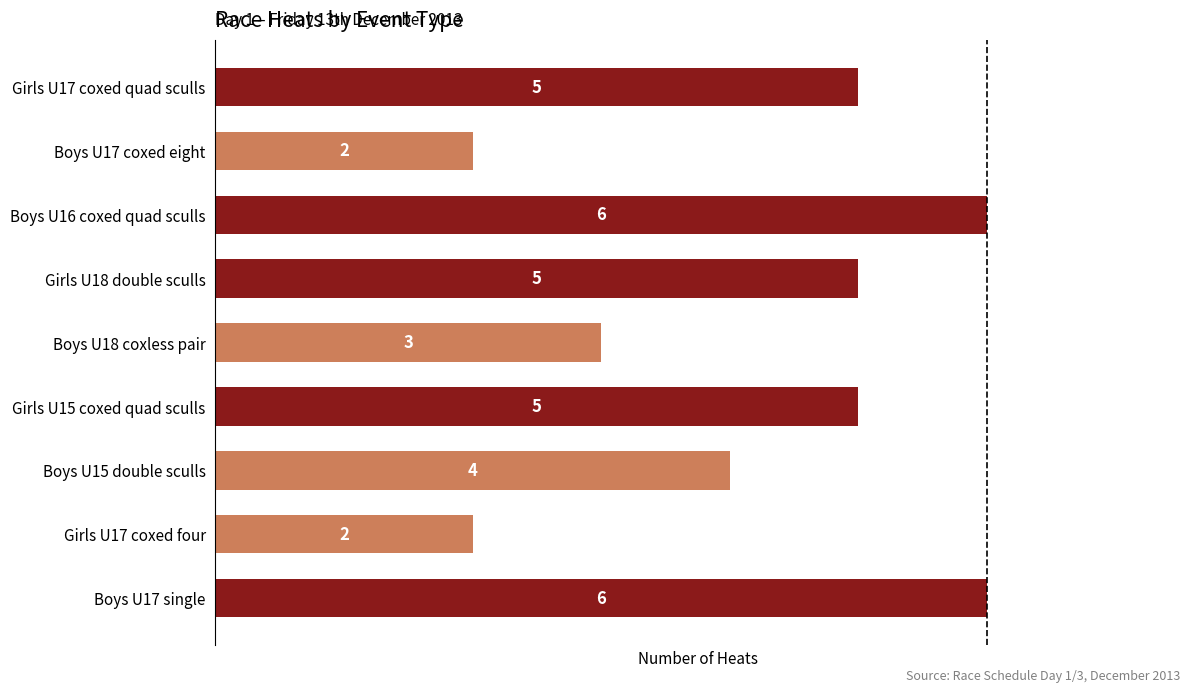

What is the maximum value shown in the chart?

6